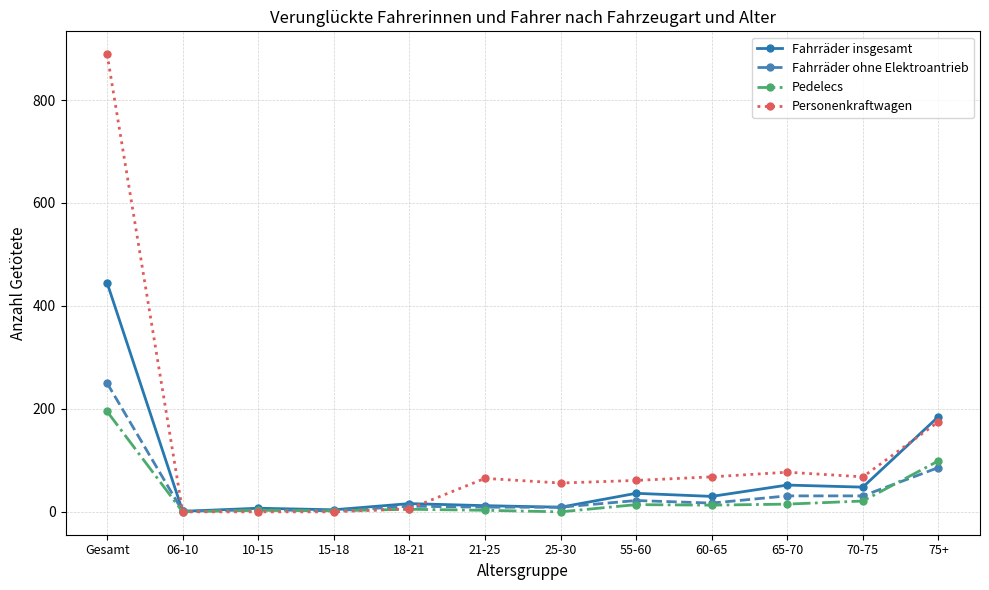

True or false: Fahrräder ohne Elektroantrieb has more than 0 interior local peaks.

True